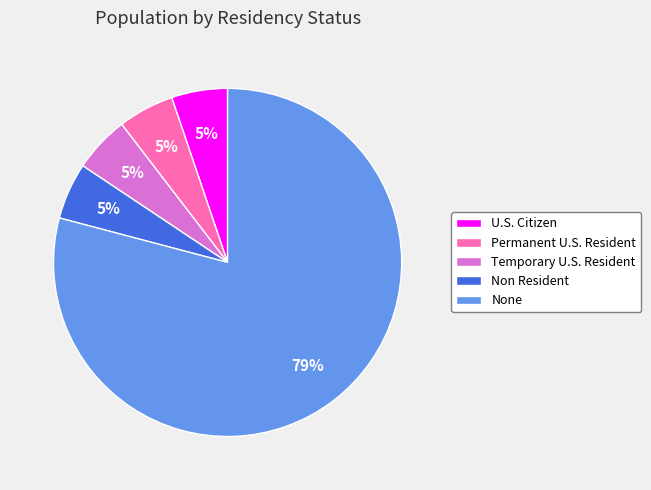

To the nearest percent, what is the combined percentage of Permanent U.S. Resident and Non Resident?

10%